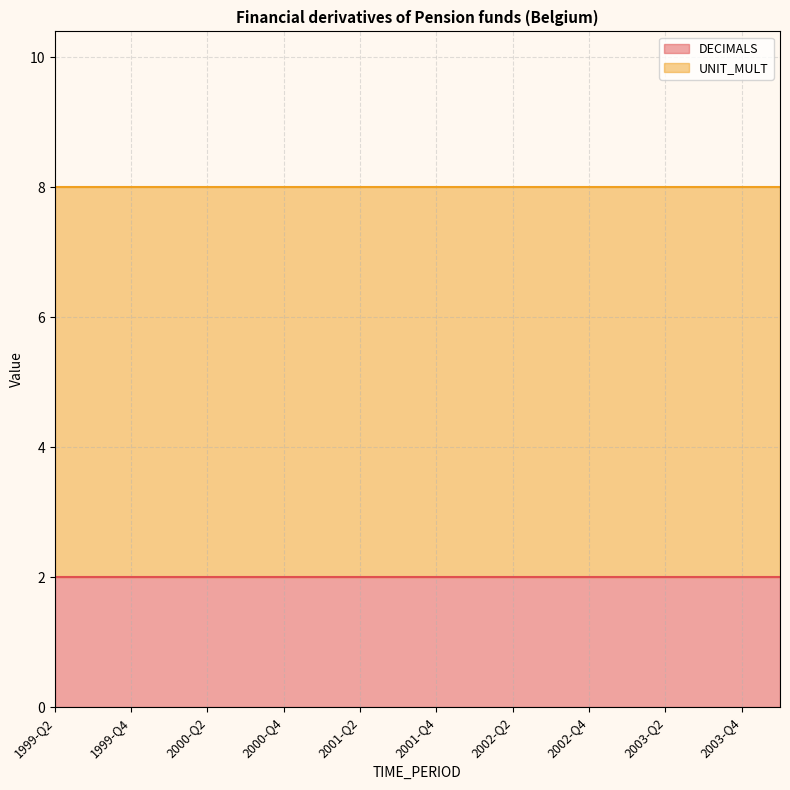

Which has a higher value, 2003-Q1 or 2001-Q2?

2003-Q1